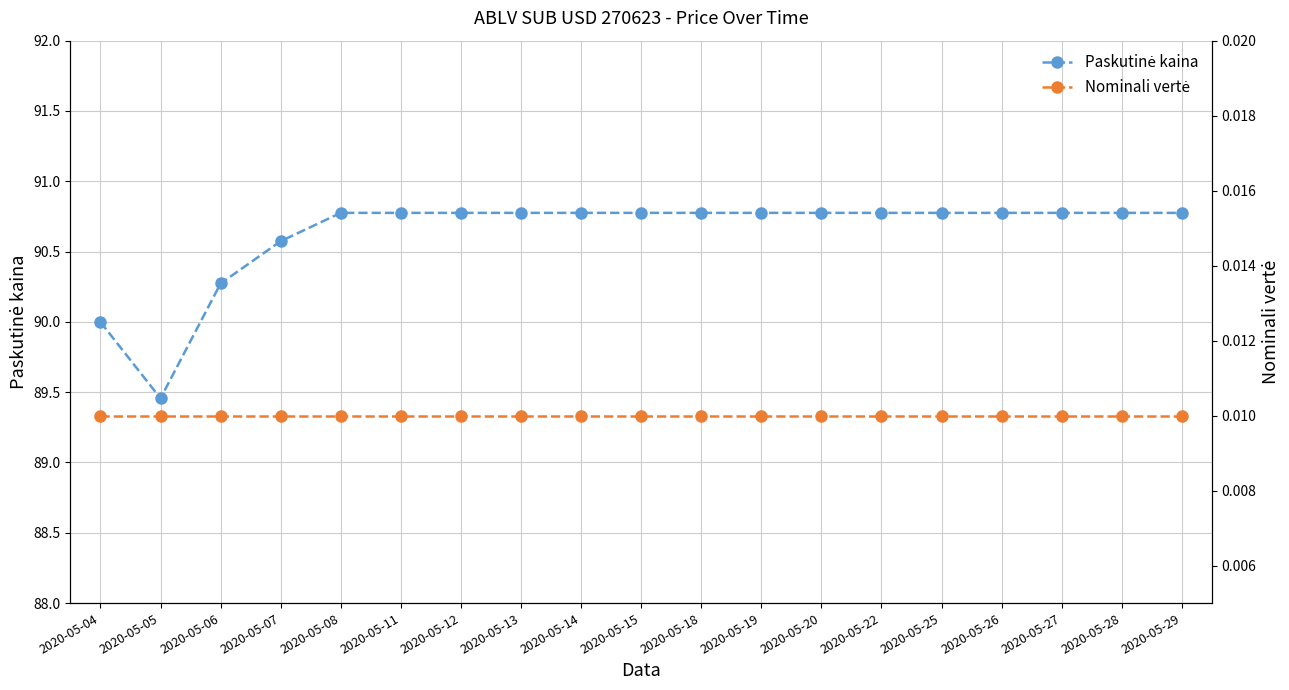

True or false: Nominali vertė and Paskutinė kaina cross at least once.

False